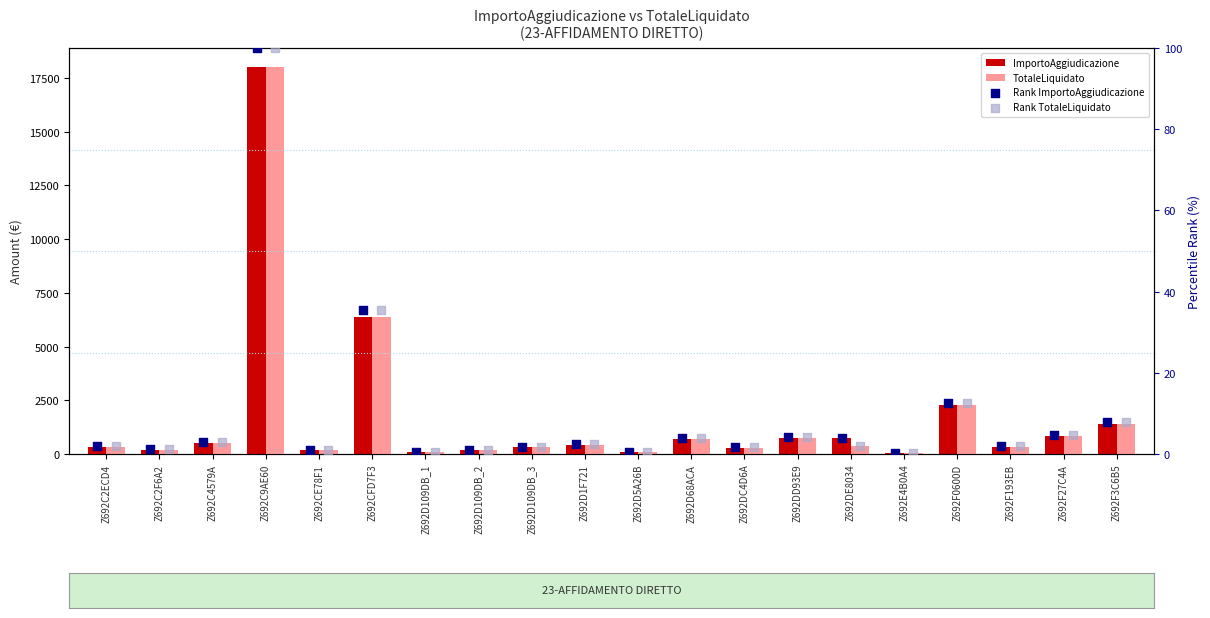

At which category is the sum across all series the highest?

Z692C9AE60